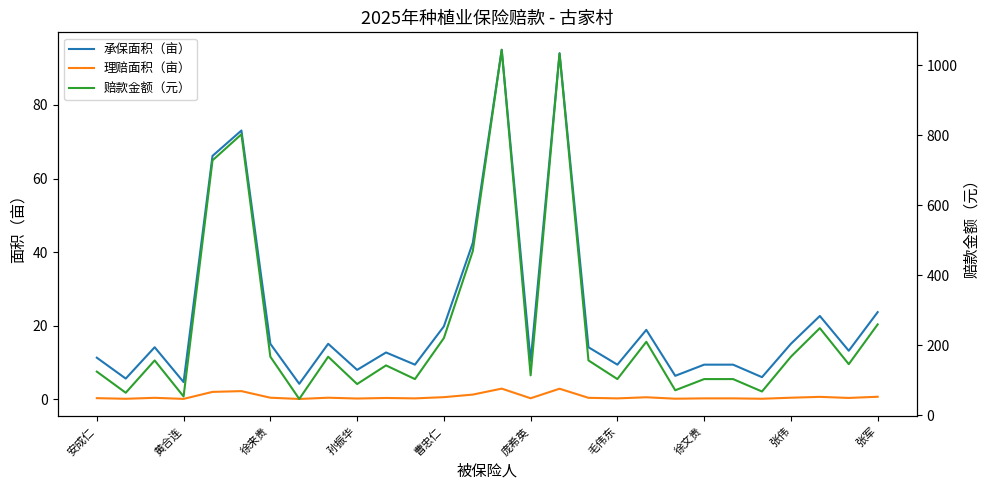

Count the number of data series in this chart.

3